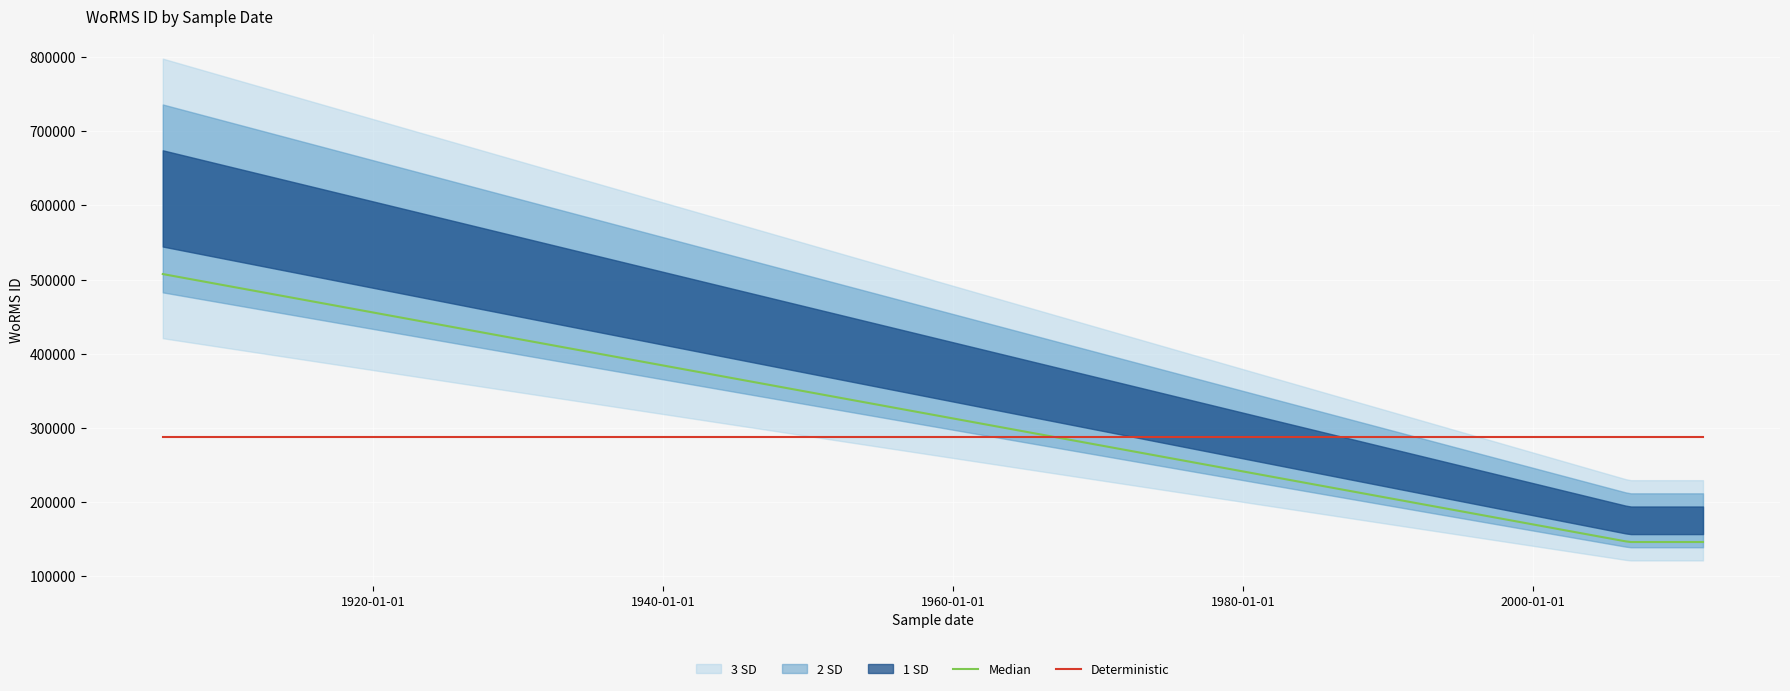

Count the values in the range 177595 to 618741.

4